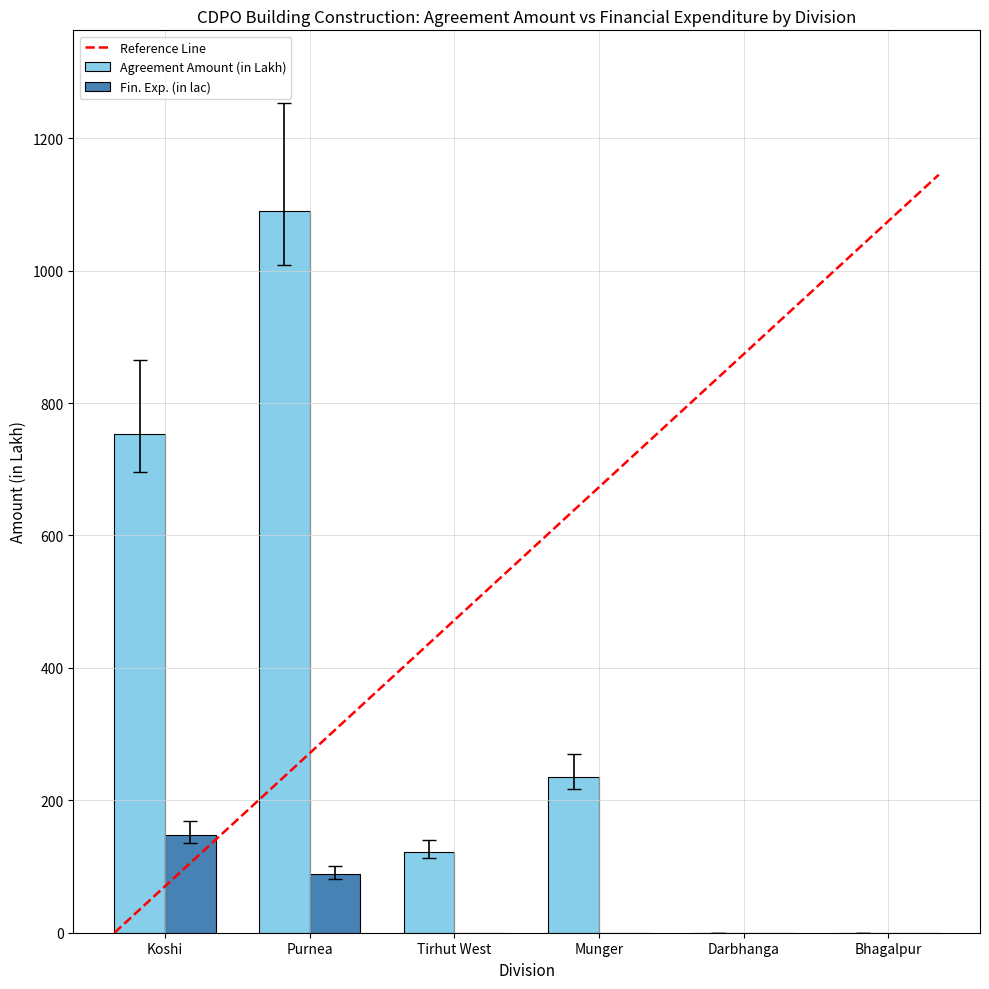

True or false: Fin. Exp. (in lac) has a value of 35.2 at Purnea.

False